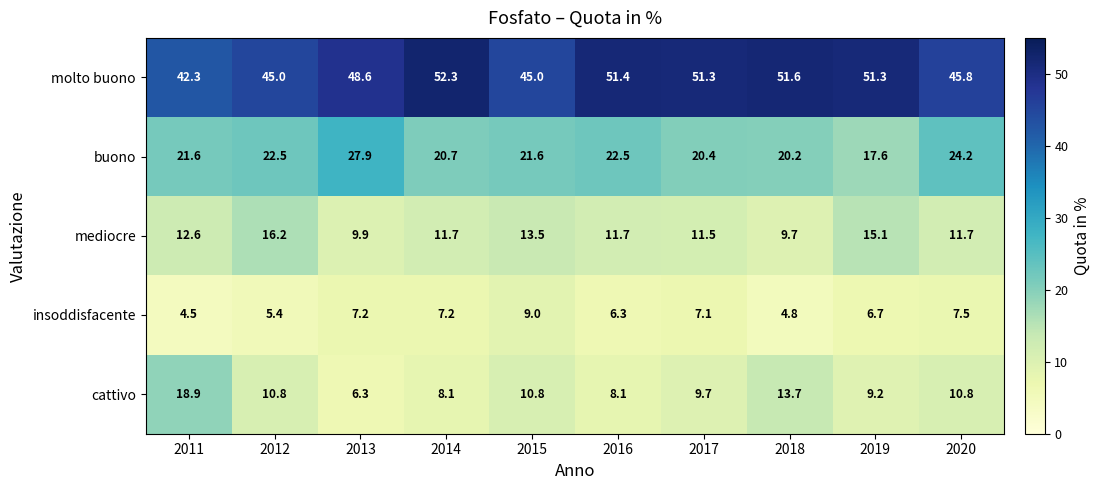

What is the difference between the maximum and minimum values in the mediocre series?

6.5